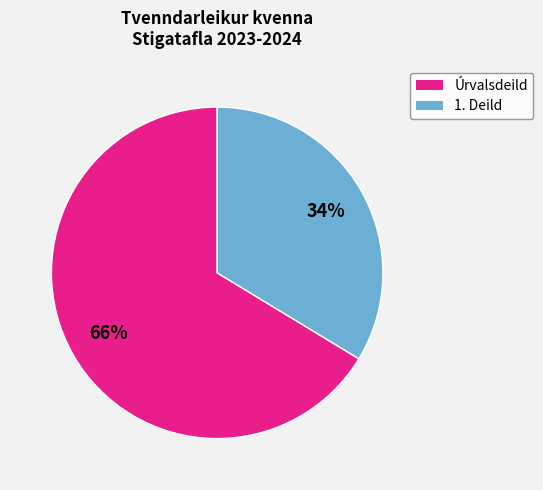

To the nearest percent, what is the combined percentage of Úrvalsdeild and 1. Deild?

100%